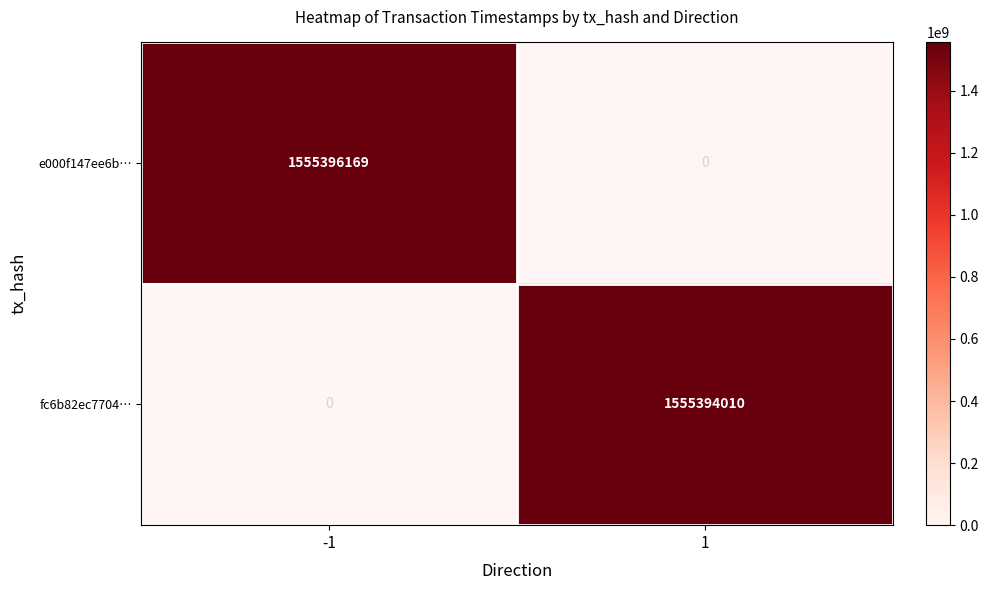

Is it true that e000f147ee6b… equals 1555396169 at -1?

True